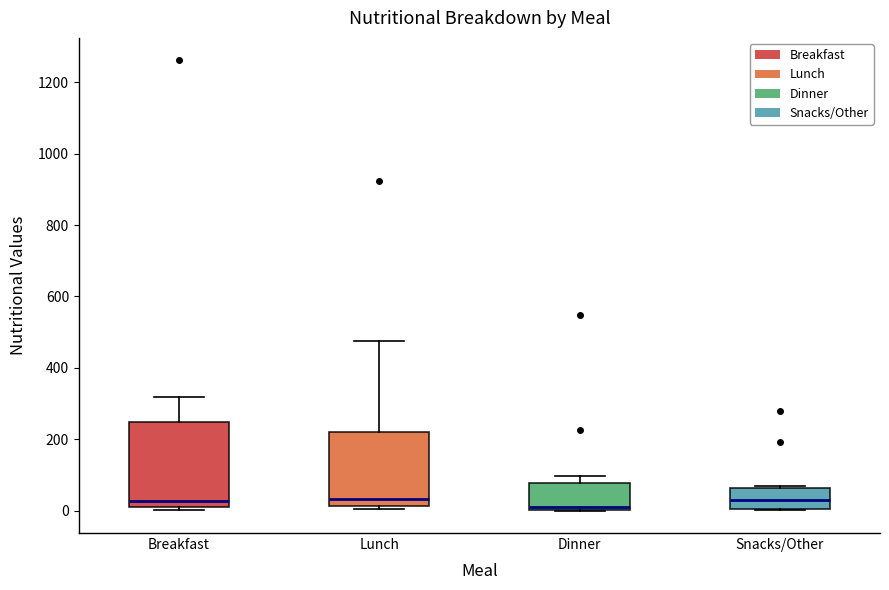

Where is the upper edge of the box for Lunch on the y-axis? The values are not printed on the chart, so give them approximately, as read against the axis.

220